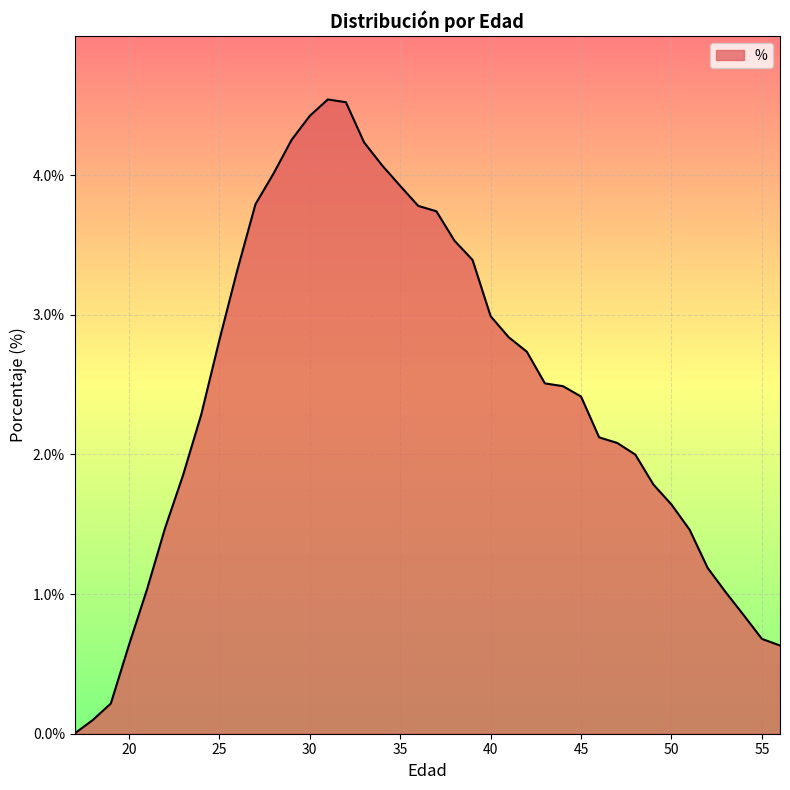

Rank the categories by value from lowest to highest.

17, 18, 19, 56, 20, 55, 54, 53, 21, 52, 51, 22, 50, 49, 23, 48, 47, 46, 24, 45, 44, 43, 42, 25, 41, 40, 26, 39, 38, 37, 36, 27, 35, 28, 34, 33, 29, 30, 32, 31